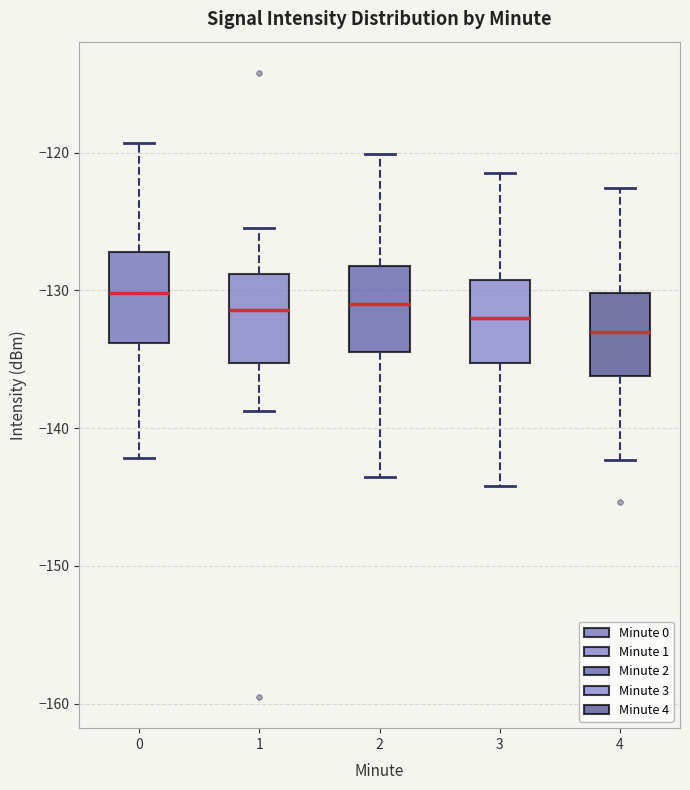

Where is the lower edge of the box at x = 0 on the y-axis? The values are not printed on the chart, so give them approximately, as read against the axis.

-134